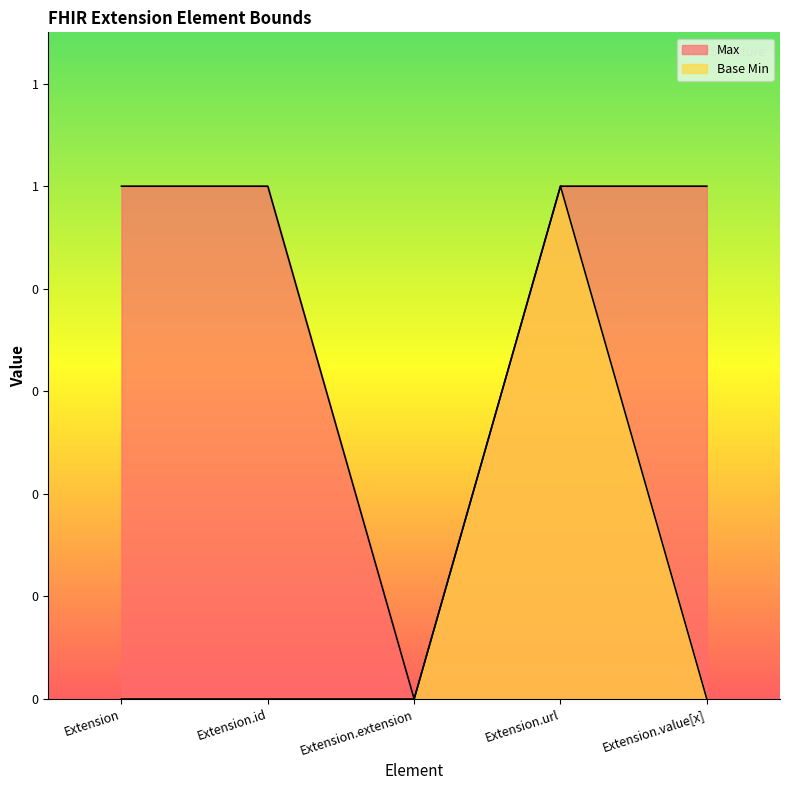

Is the value of Max at Extension greater than the value of Base Min at Extension.value[x]?

Yes